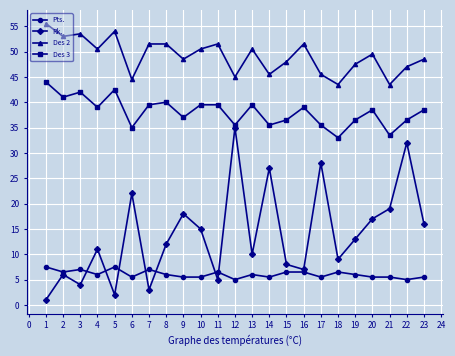

Is it true that Rk. equals 18.2 at 2?

False